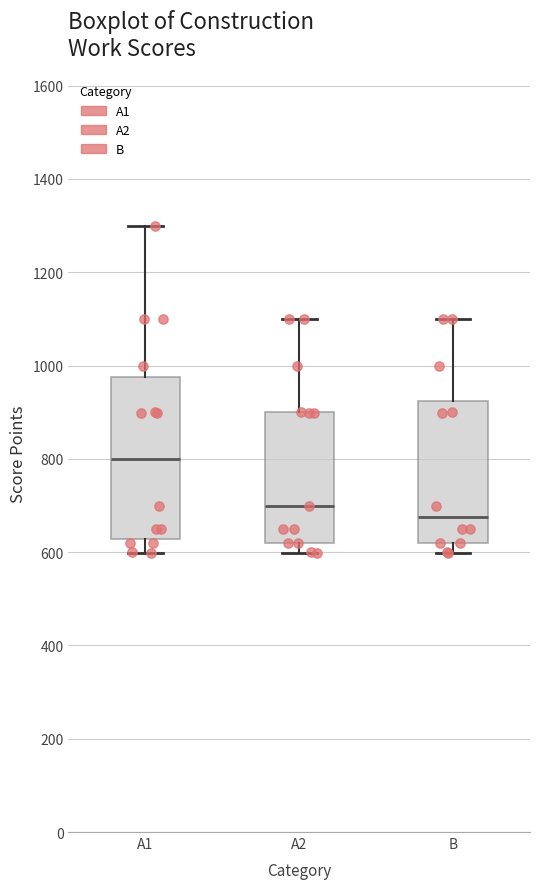

Which box has the highest median line?

A1